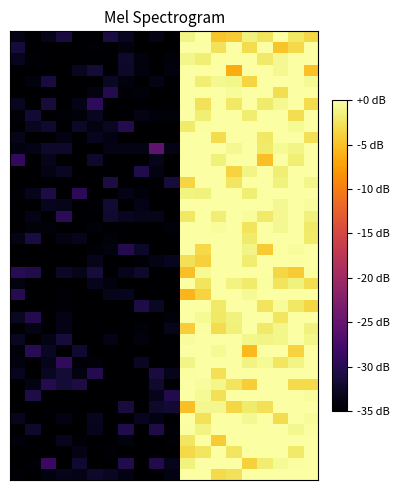

What is the smallest value displayed?

-35.0